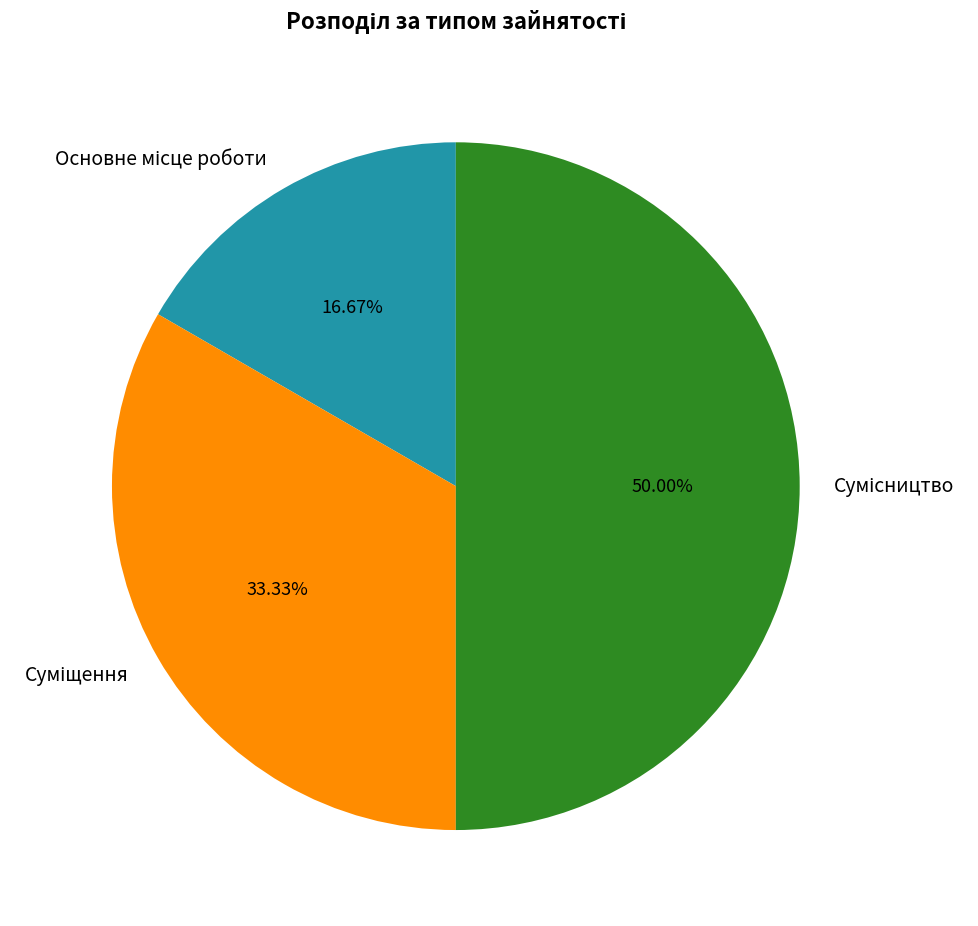

How many segments does this pie chart have?

3